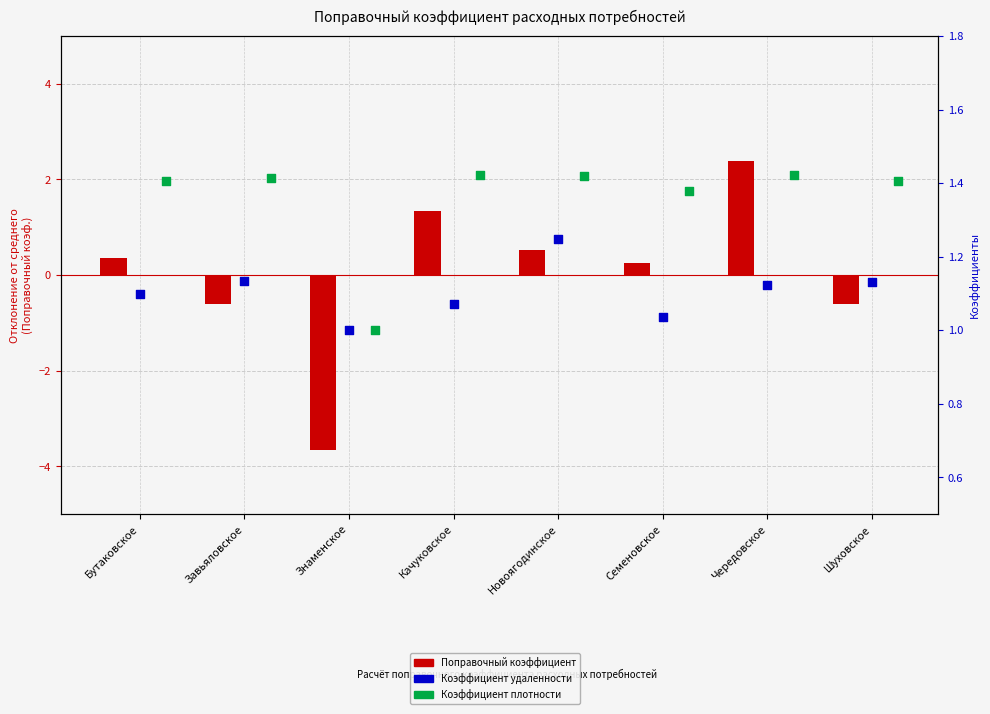

At which category is the sum across all series the highest?

Чередовское